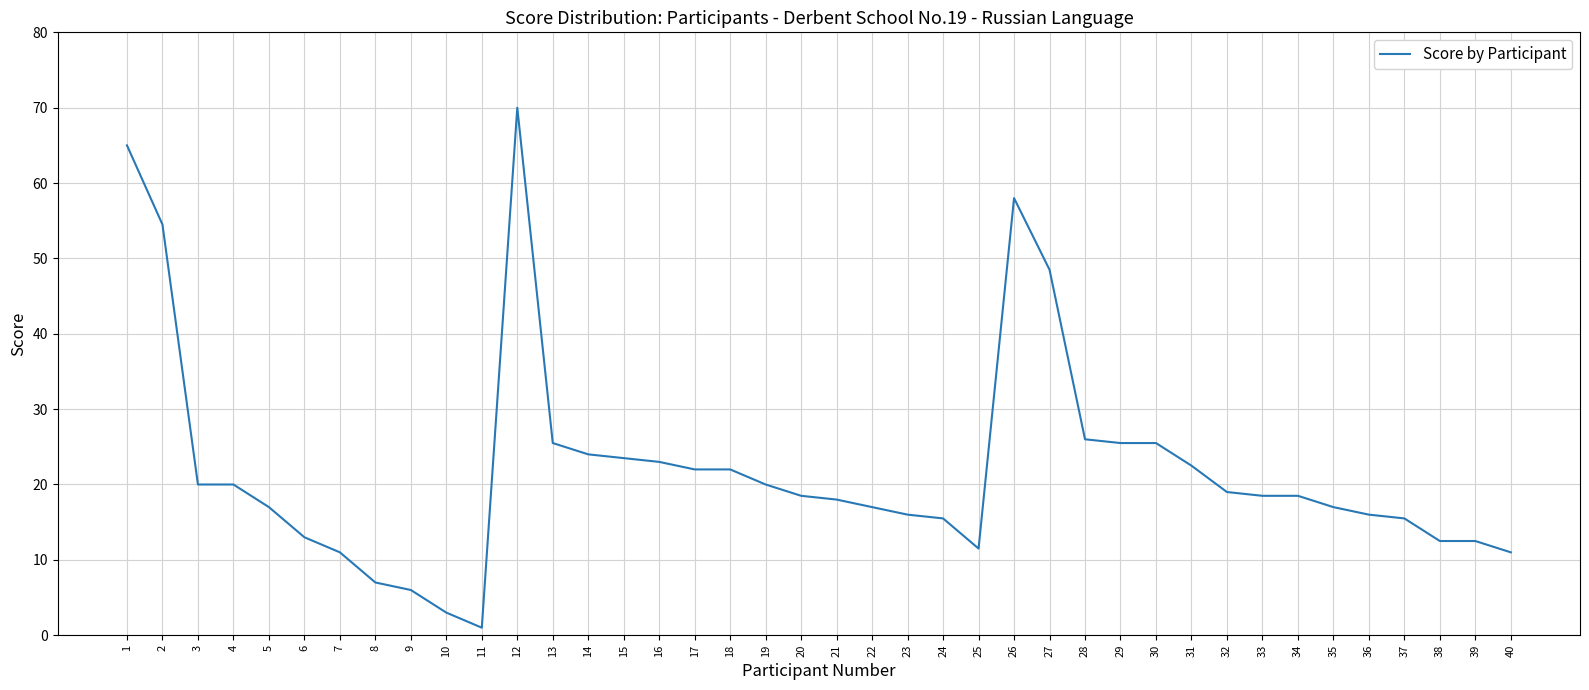

What is the change in value from 23 to 34?

+2.5